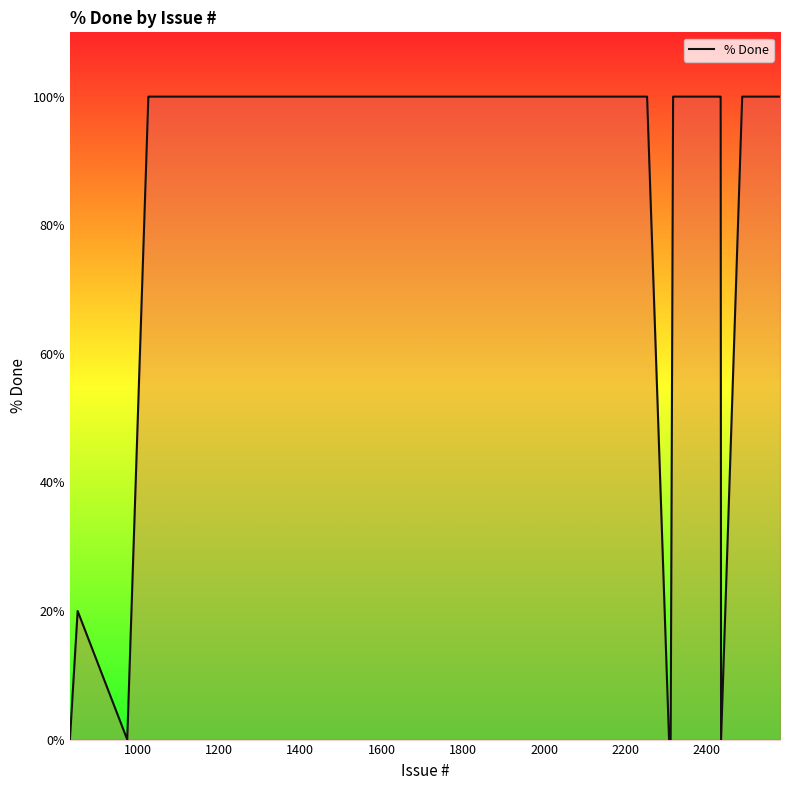

What is the greatest value displayed?

100